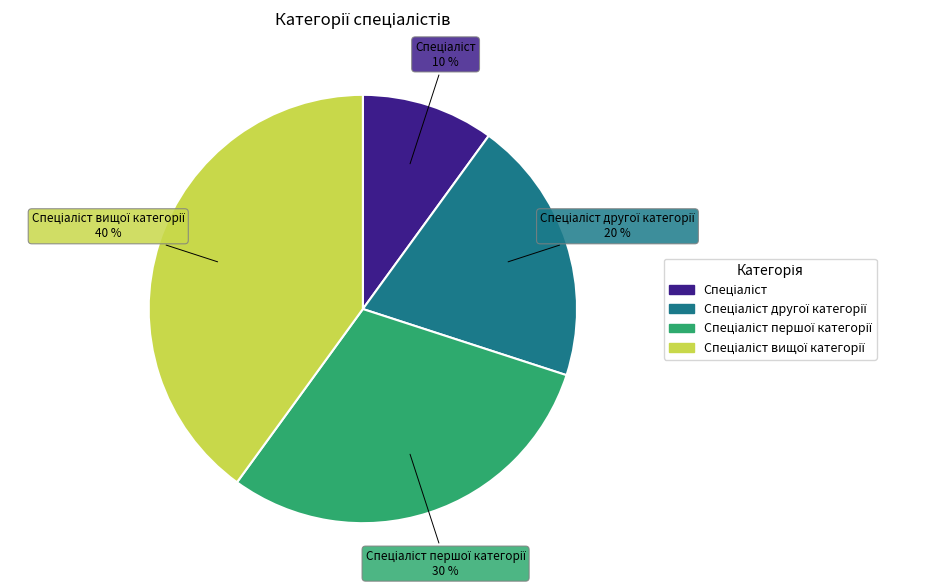

To the nearest percent, what is the average slice percentage?

25%